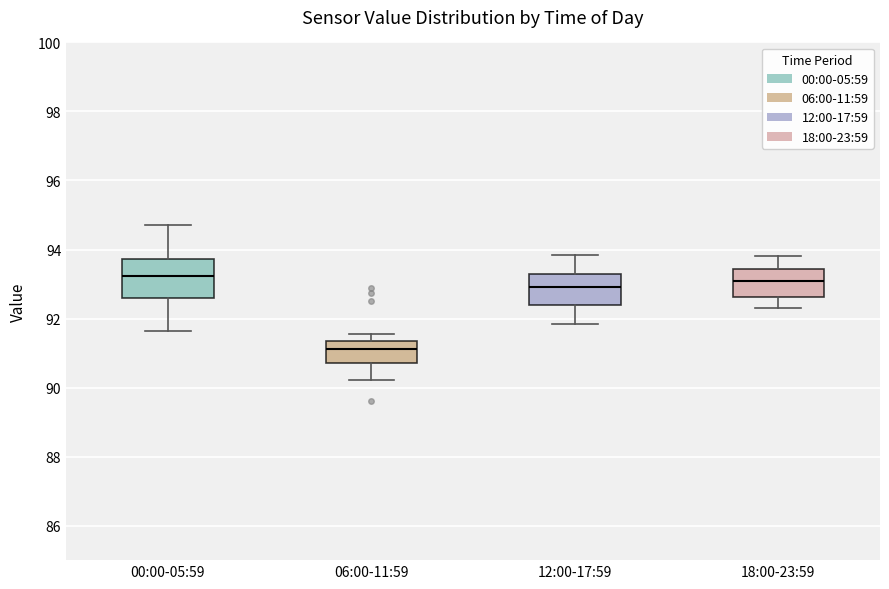

Where does the lower whisker of the box for 00:00-05:59 end on the y-axis? The values are not printed on the chart, so give them approximately, as read against the axis.

91.6